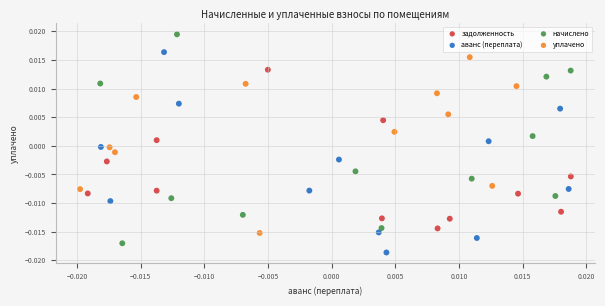

Which series has the largest Y range (max minus min)?

начислено